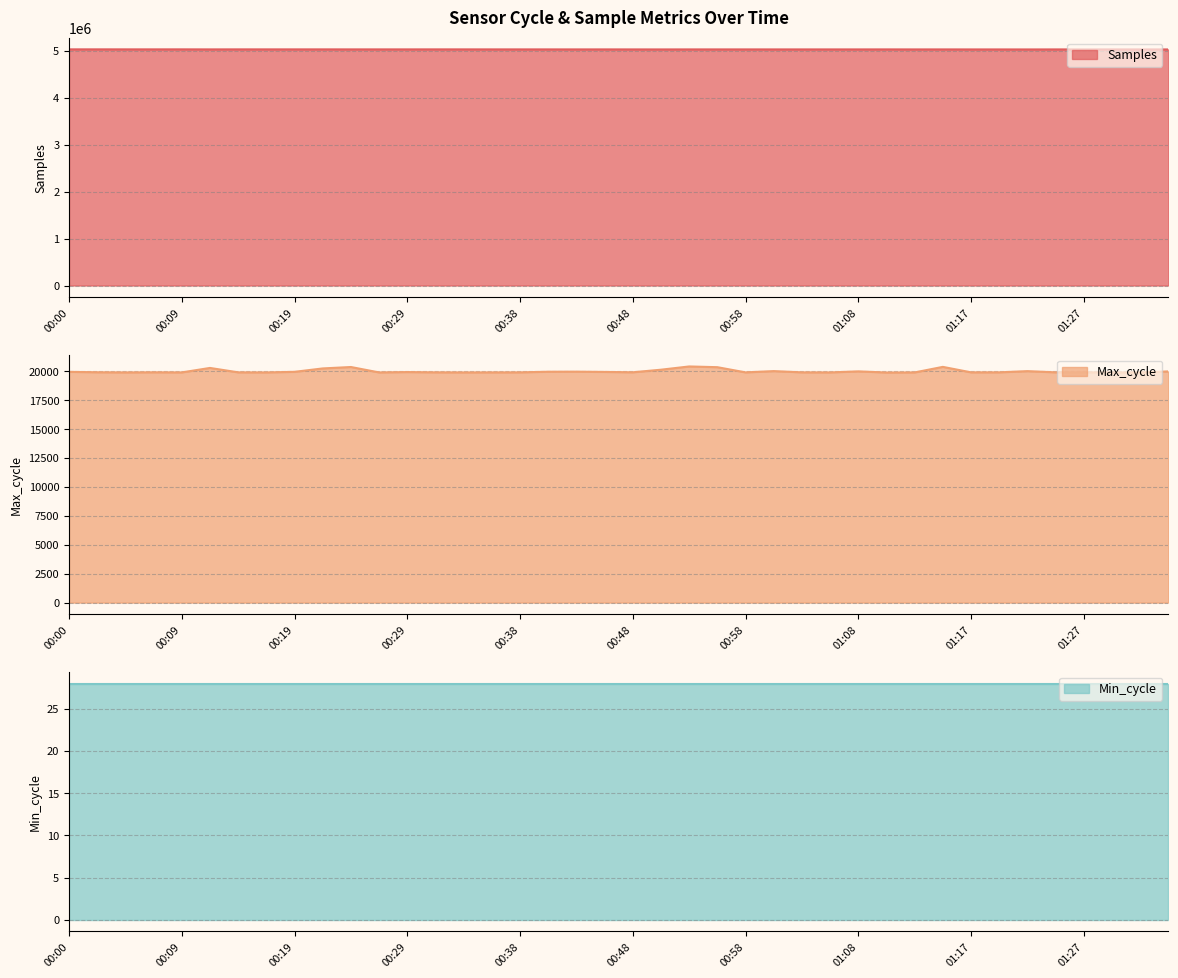

Which series has the largest range (max minus min)?

Samples